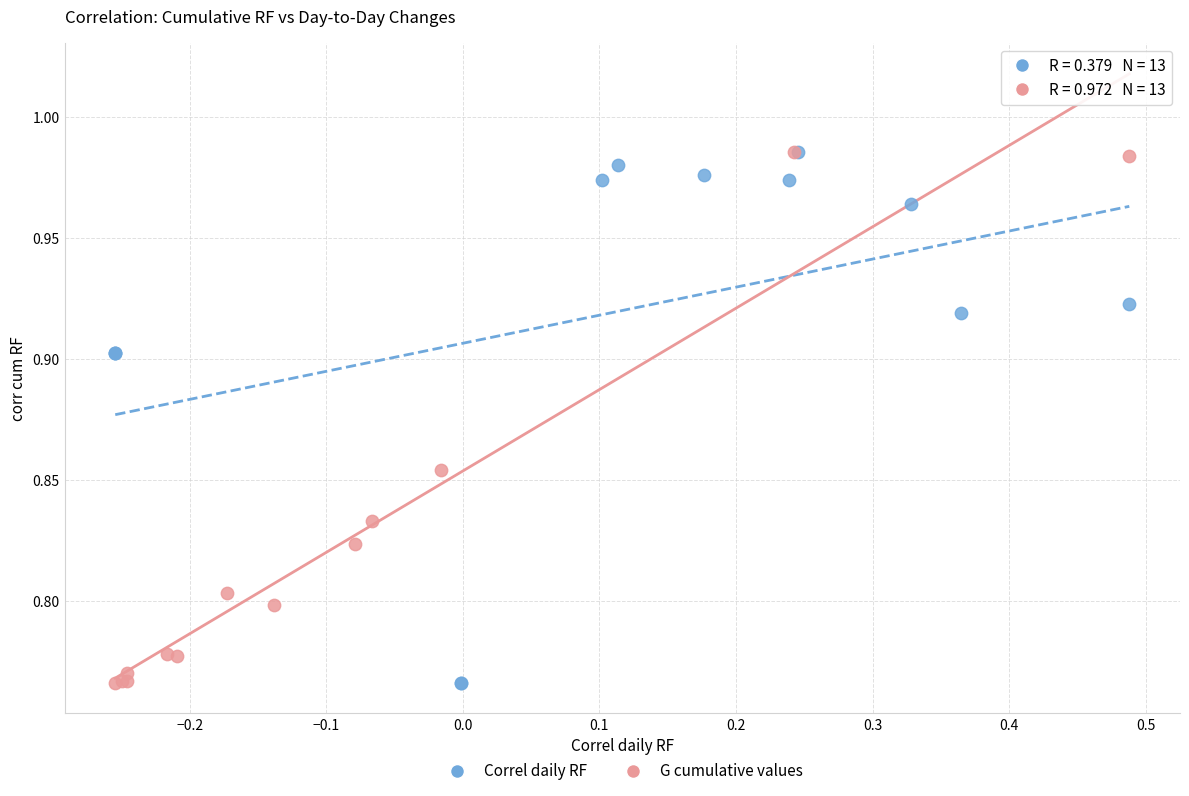

What are all the series names shown in the legend?

Correl daily RF, G cumulative values